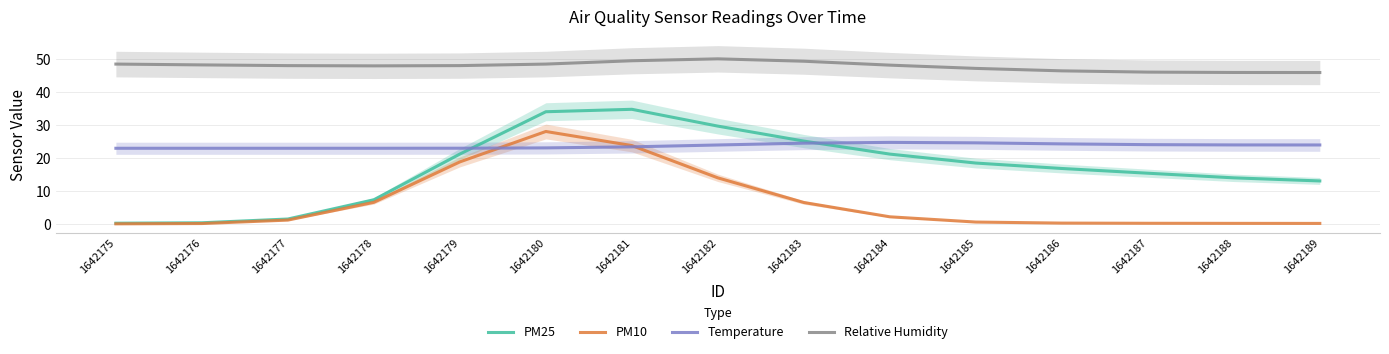

Reading right to left, what are all the values shown in this chart?

PM25: 1642189=13.1	1642188=14.0	1642187=15.4	1642186=16.9	1642185=18.5	1642184=21.2	1642183=25.2	1642182=29.7	1642181=34.8	1642180=34.1	1642179=21.2	1642178=7.4	1642177=1.5	1642176=0.4	1642175=0.2
PM10: 1642189=0.2	1642188=0.2	1642187=0.2	1642186=0.3	1642185=0.6	1642184=2.2	1642183=6.5	1642182=14.0	1642181=23.8	1642180=28.1	1642179=18.9	1642178=6.6	1642177=1.2	1642176=0.1	1642175=0.1
Temperature: 1642189=24.0	1642188=24.0	1642187=24.1	1642186=24.3	1642185=24.6	1642184=24.8	1642183=24.6	1642182=24.0	1642181=23.4	1642180=23.1	1642179=23.0	1642178=23.0	1642177=23.0	1642176=23.0	1642175=23.0
Relative Humidity: 1642189=46.0	1642188=46.0	1642187=46.1	1642186=46.5	1642185=47.3	1642184=48.2	1642183=49.4	1642182=50.2	1642181=49.6	1642180=48.6	1642179=48.1	1642178=48.0	1642177=48.1	1642176=48.3	1642175=48.6